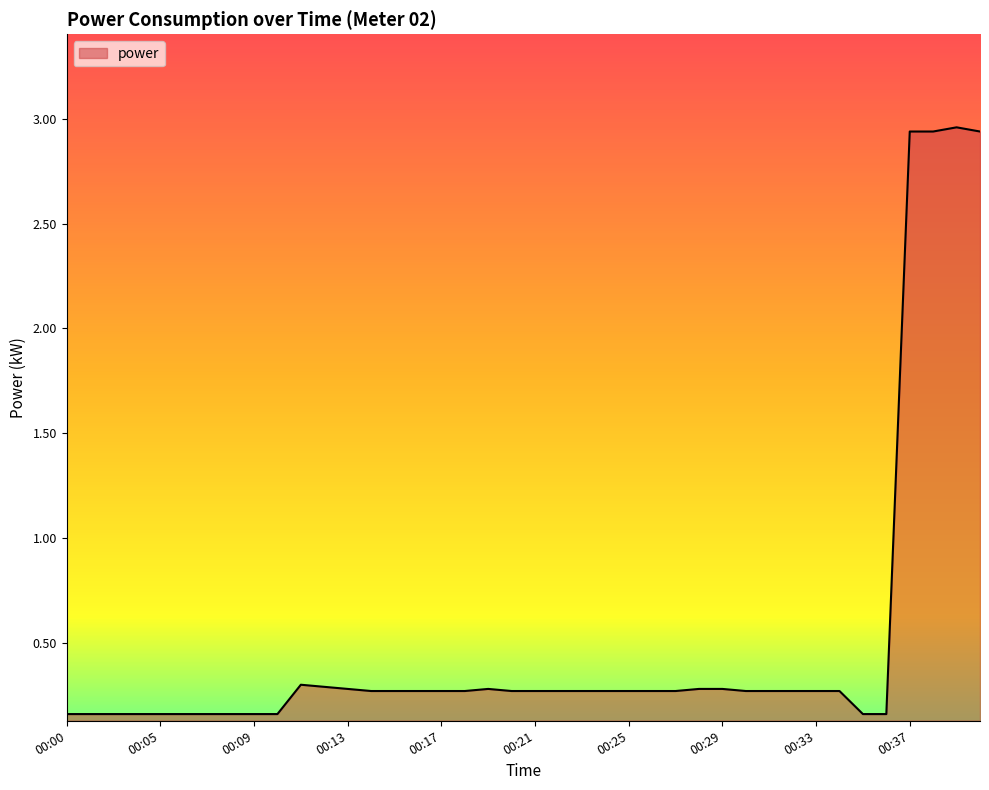

What is the difference between the maximum and minimum values?

2.8